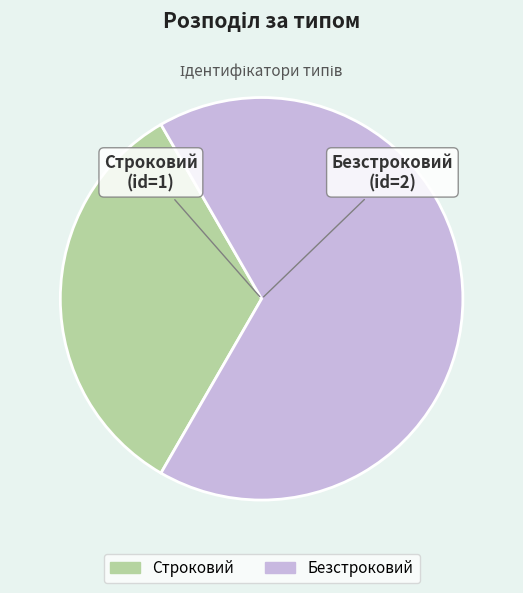

True or false: Строковий accounts for 33% of the total.

True